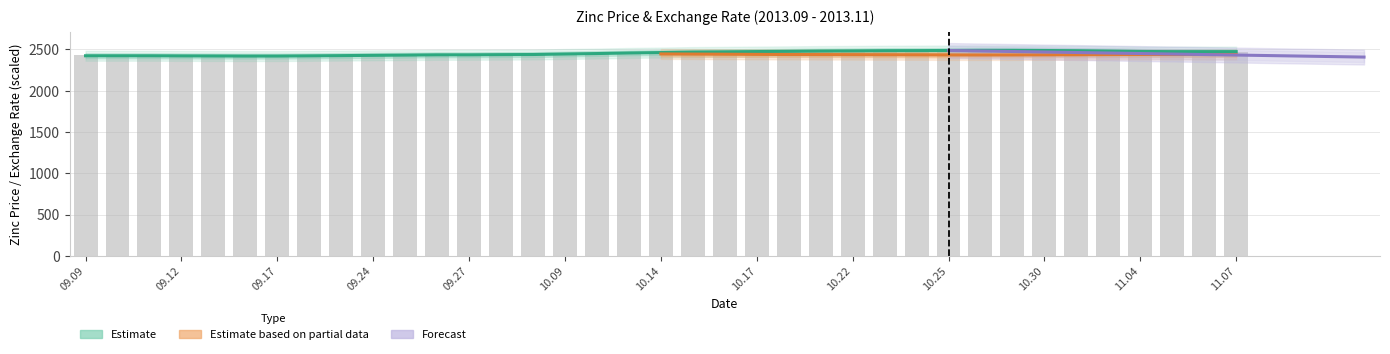

What is the total value across all series at 11.04?

4947.3